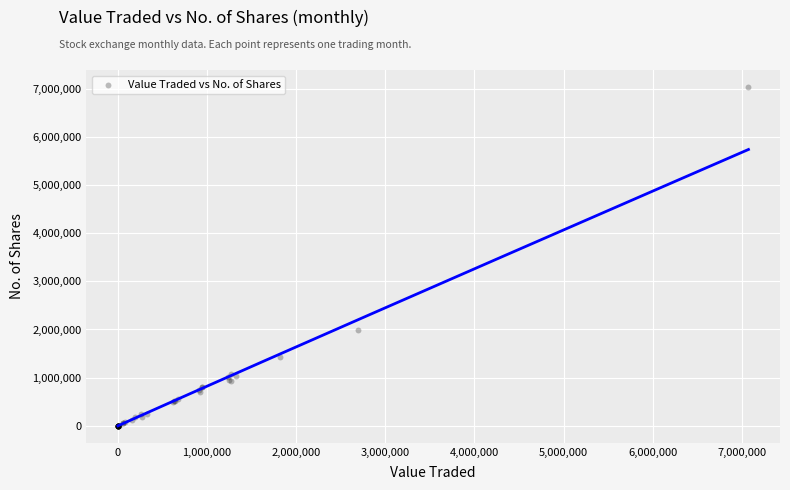

What Y value in the scatter plot is closest to 3517415?

1982913